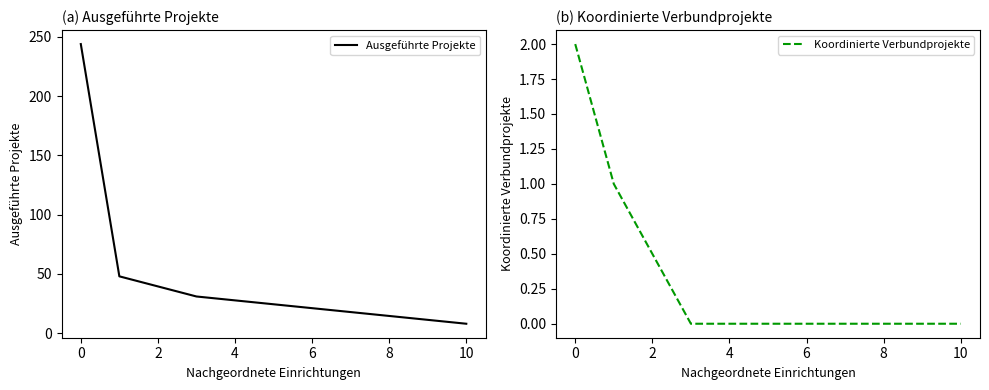

How many data points in Koordinierte Verbundprojekte are less than 1?

2